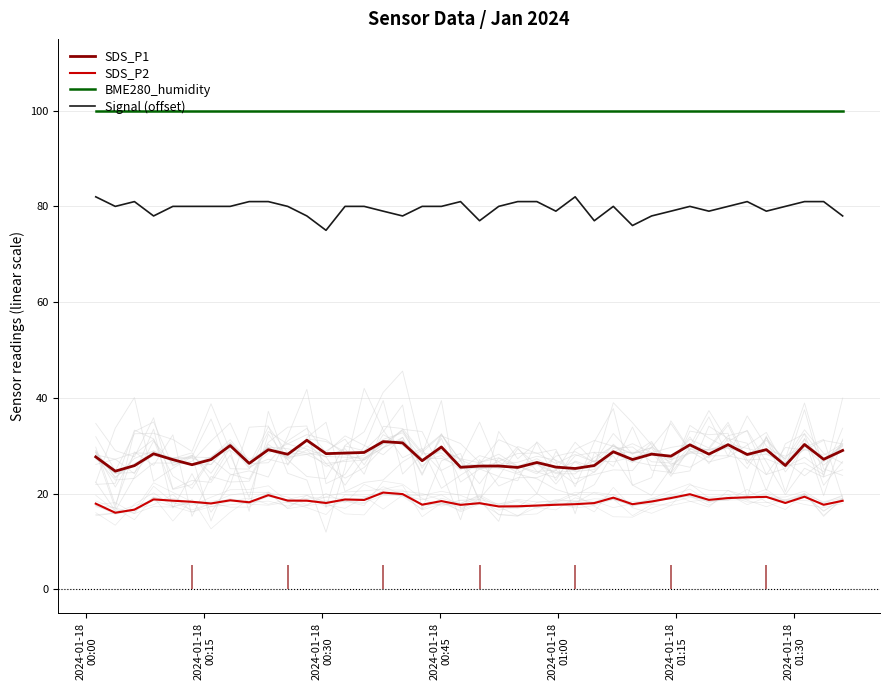

What is the minimum value for Signal (offset)?

75.0